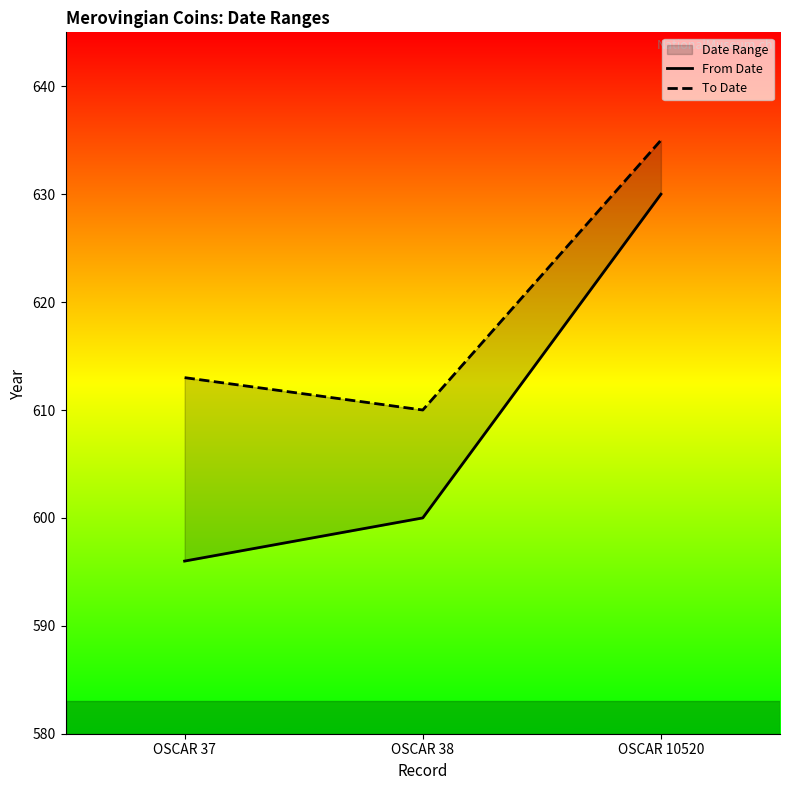

What is the total value across all series at OSCAR 38?

1210